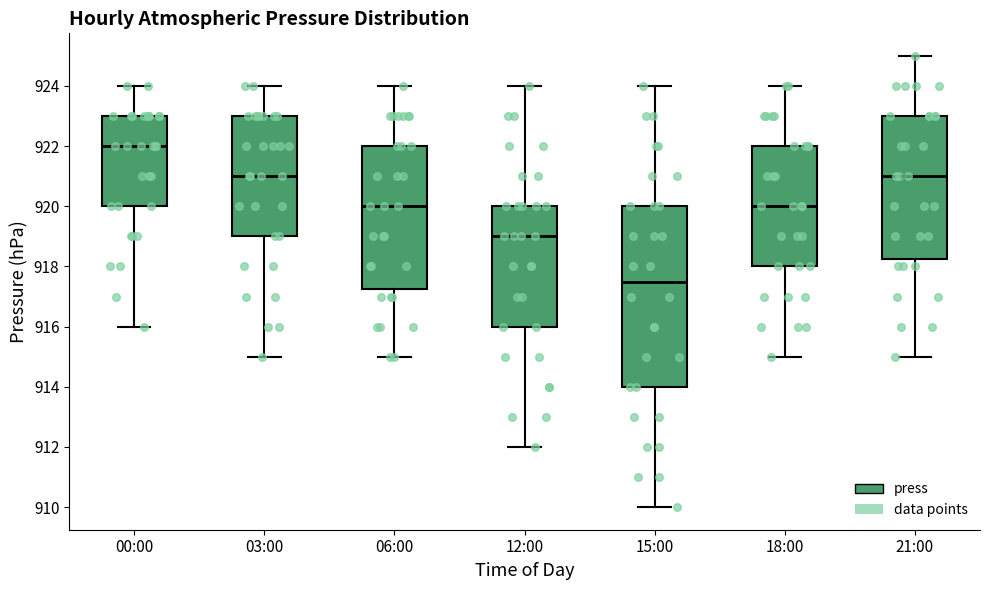

Reading left to right, transcribe this box plot: for each box, give where its median line is, the range the box spans, and where its two whiskers end, as read against the y-axis. The values are not printed on the chart, so give them approximately, as read against the axis.

00:00: median 922.0, box 920.0 to 923.0, whiskers 916.0 to 924.0
03:00: median 921.0, box 919.0 to 923.0, whiskers 915.0 to 924.0
06:00: median 920.0, box 917.2 to 922.0, whiskers 915.0 to 924.0
12:00: median 919.0, box 916.0 to 920.0, whiskers 912.0 to 924.0
15:00: median 917.6, box 914.0 to 920.0, whiskers 910.0 to 924.0
18:00: median 920.0, box 918.0 to 922.0, whiskers 915.0 to 924.0
21:00: median 921.0, box 918.2 to 923.0, whiskers 915.0 to 925.0